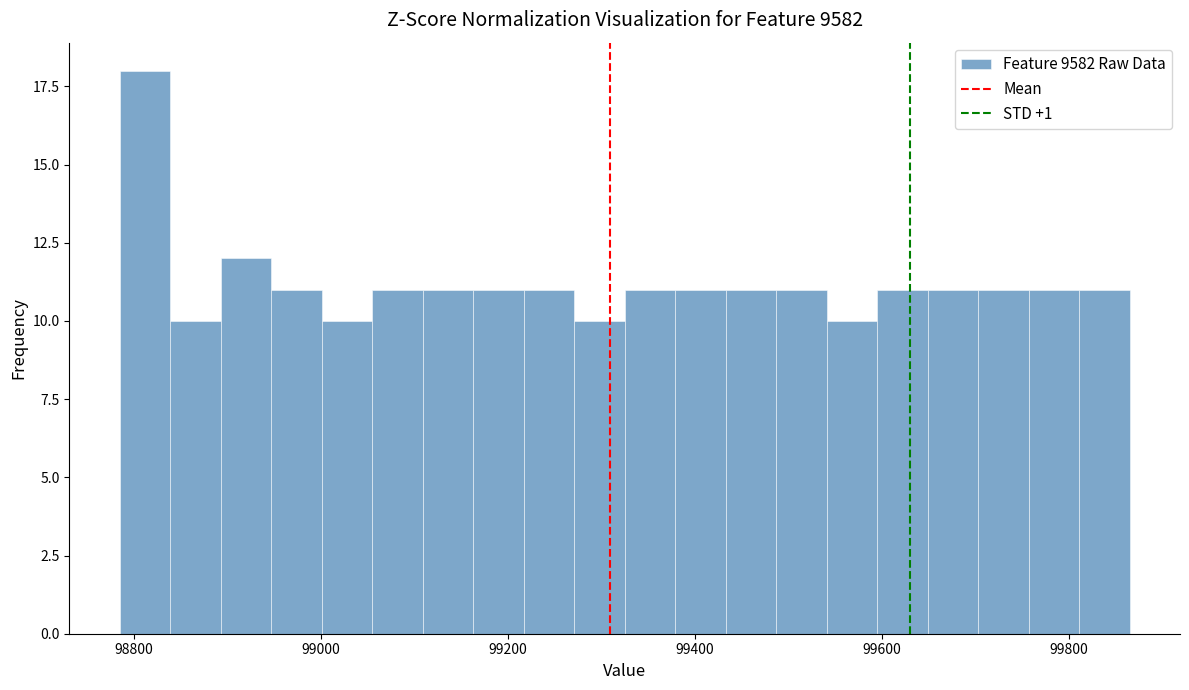

Around what value on the x-axis is the tallest bar? Give the approximate position of its centre, as read against the axis.

98820